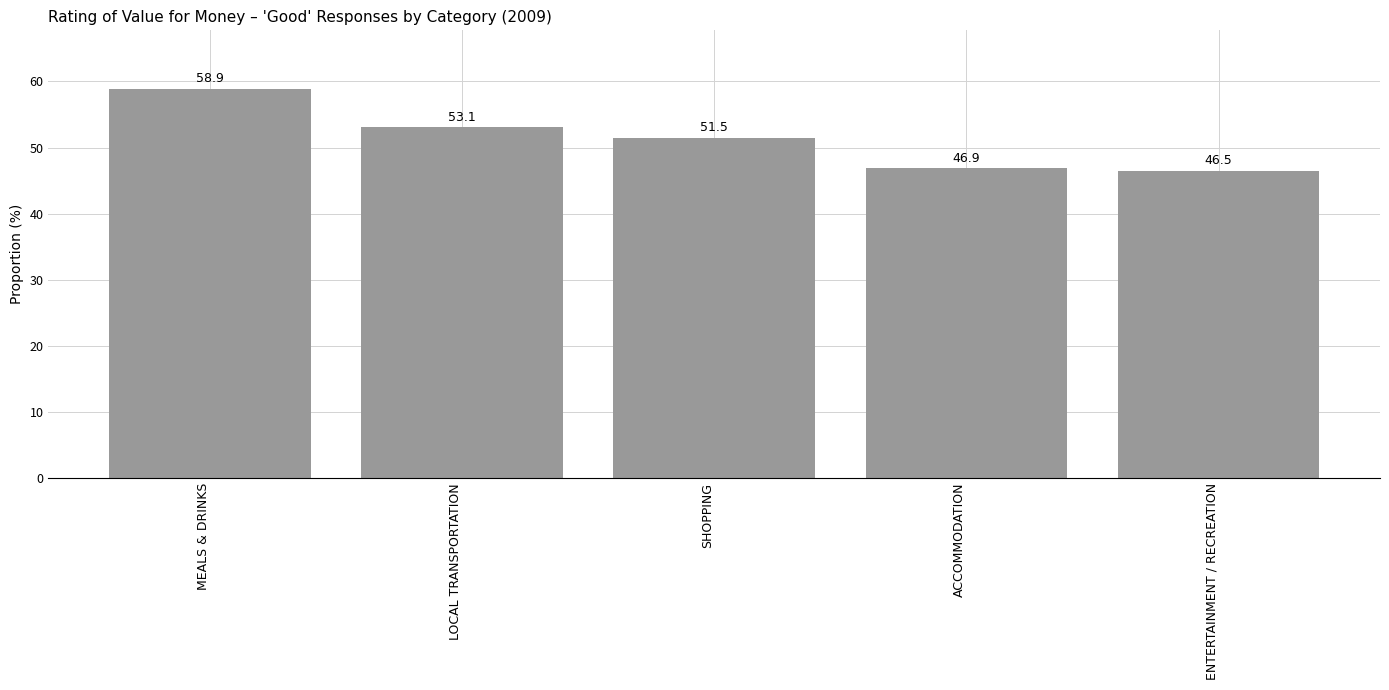

Where does the data first go above 51?

MEALS & DRINKS